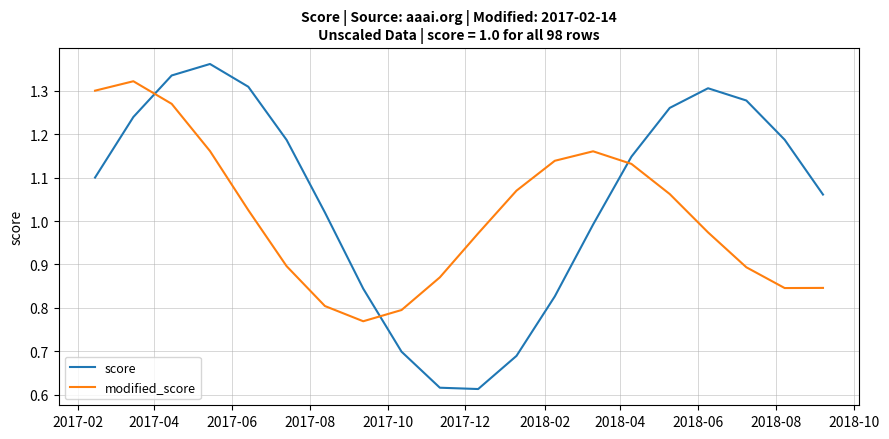

Which series has the largest range (max minus min)?

score